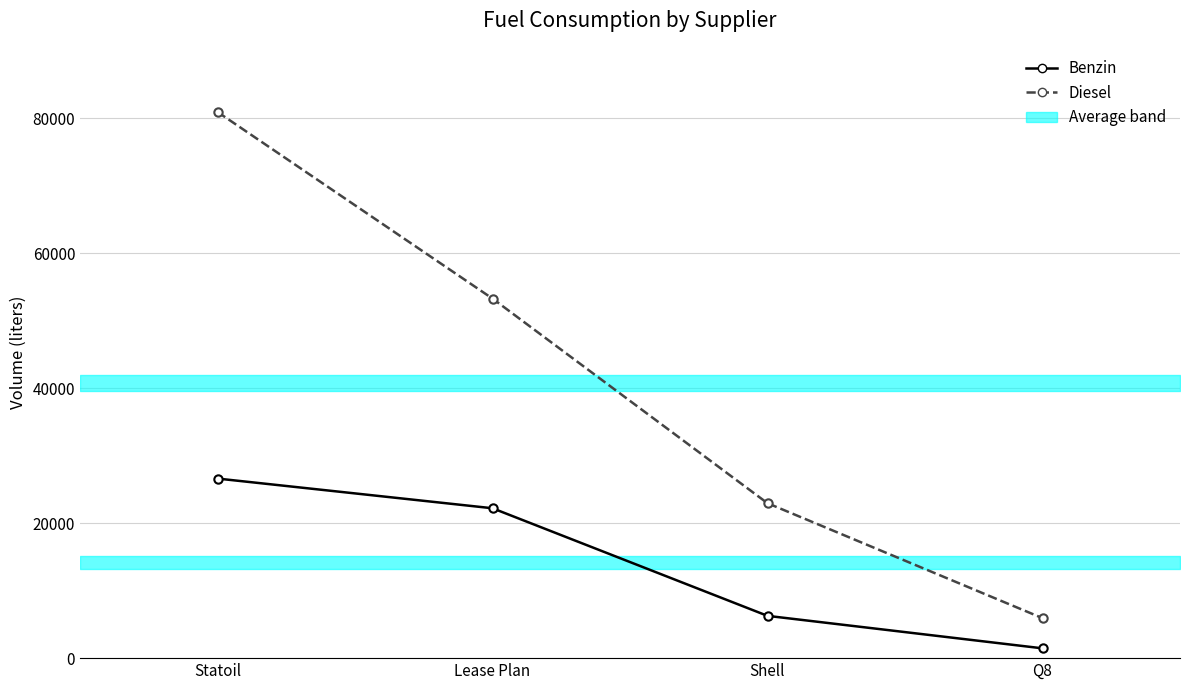

What is the difference between the highest and lowest values at Lease Plan?

31061